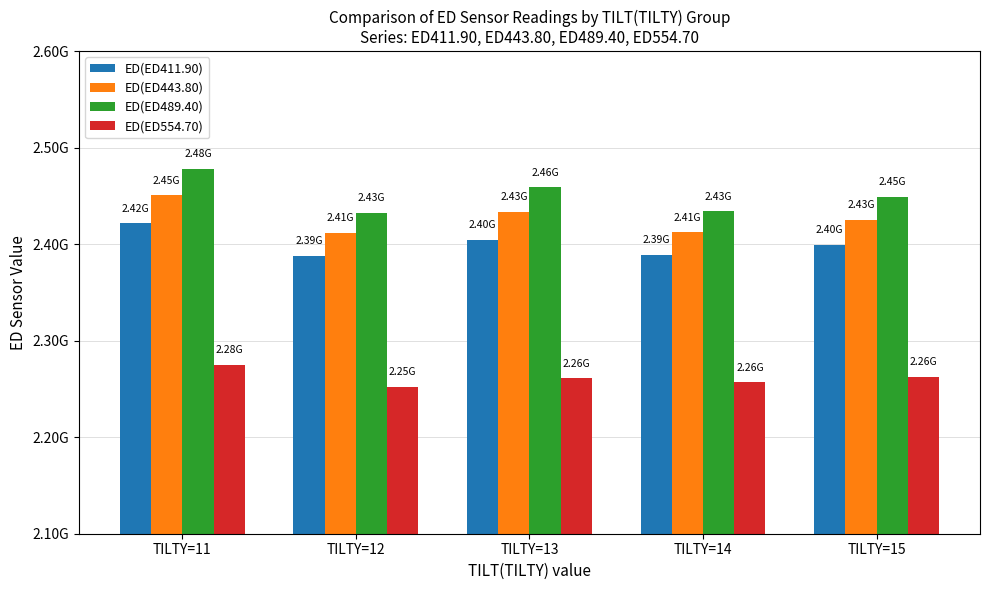

What are all the series names shown in the legend?

ED(ED411.90), ED(ED443.80), ED(ED489.40), ED(ED554.70)